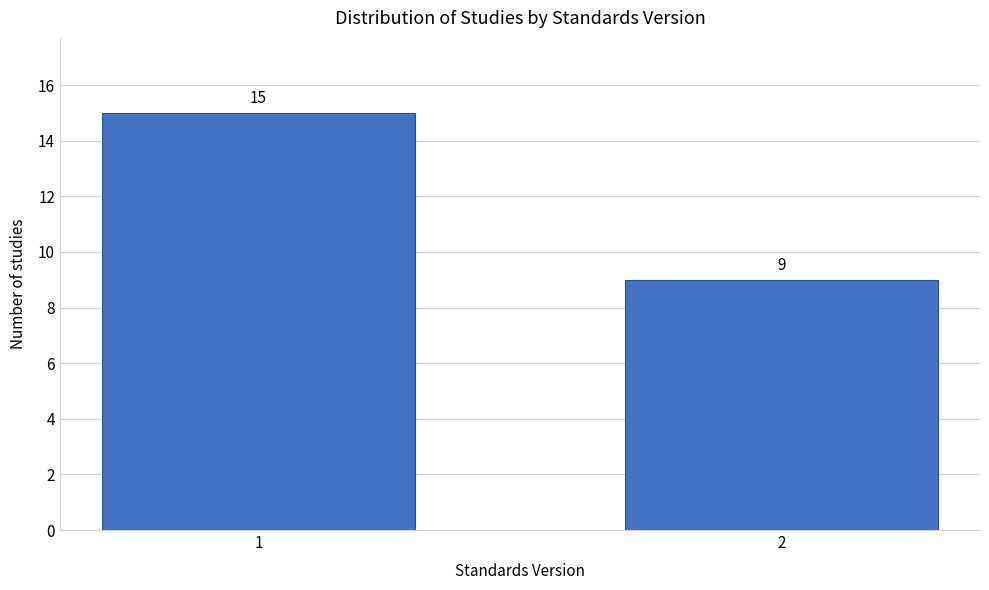

Reading left to right, what are all the values shown in this chart?

1=15	2=9